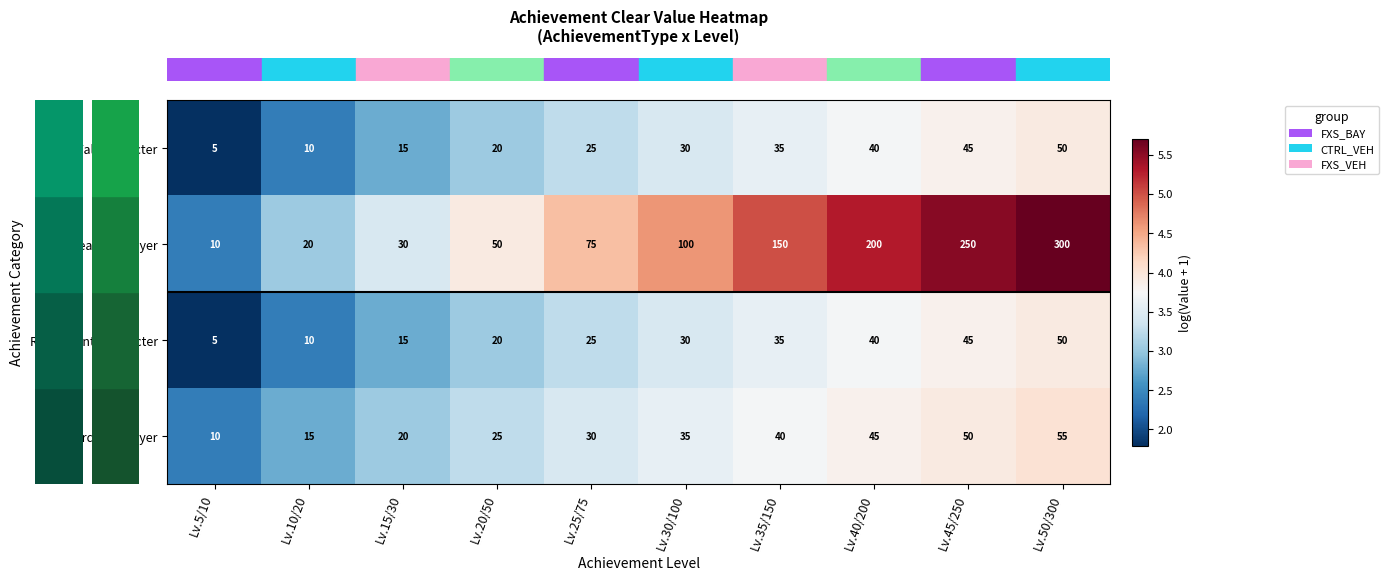

What is the difference between the highest and lowest values at Lv.15/30?

15